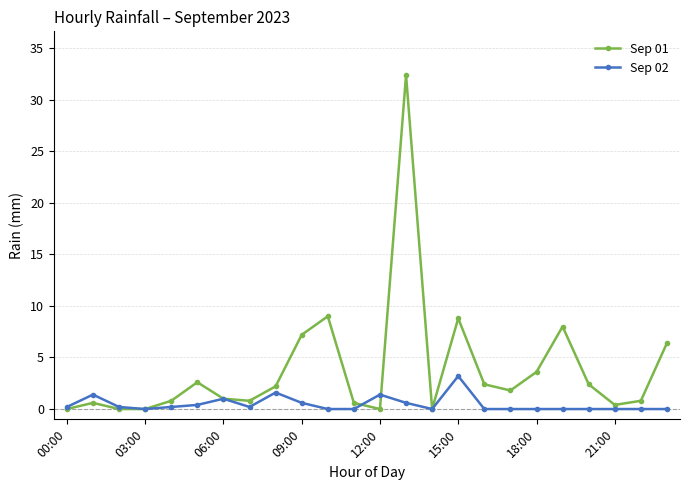

What is the difference between the second highest and second lowest values in the Sep 02 series?

1.6